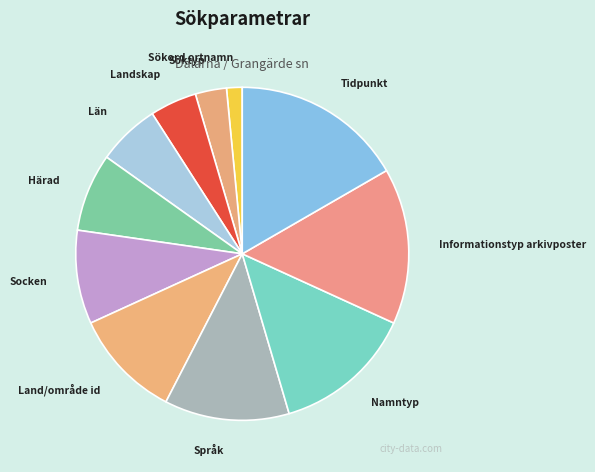

Between Sökord ortnamn and Socken, which is larger?

Socken